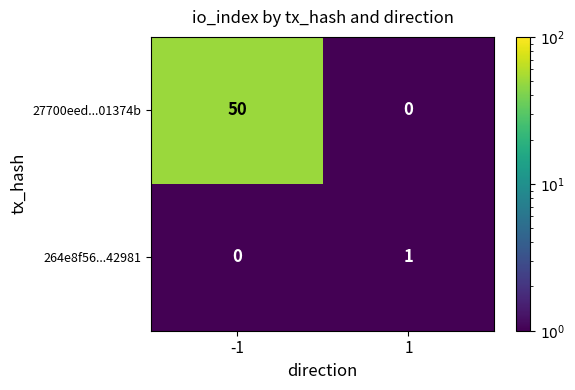

List the series in order of their peak value, lowest first.

264e8f56...42981, 27700eed...01374b